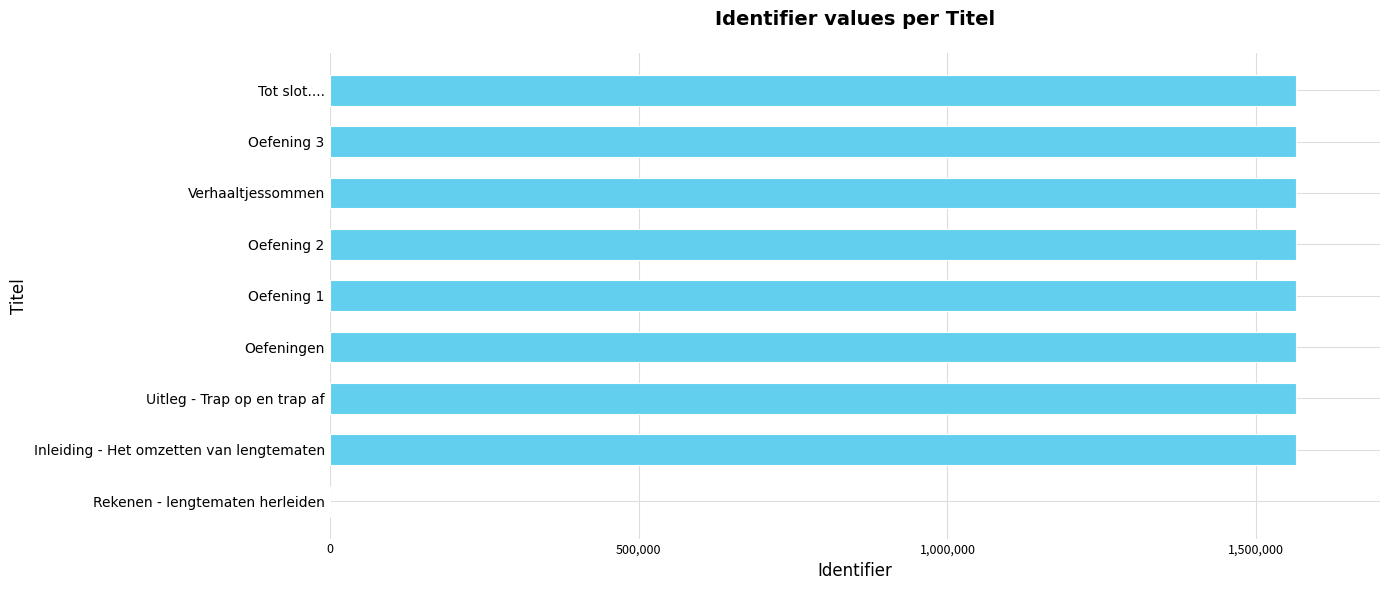

What is the sum of all values?

12508883